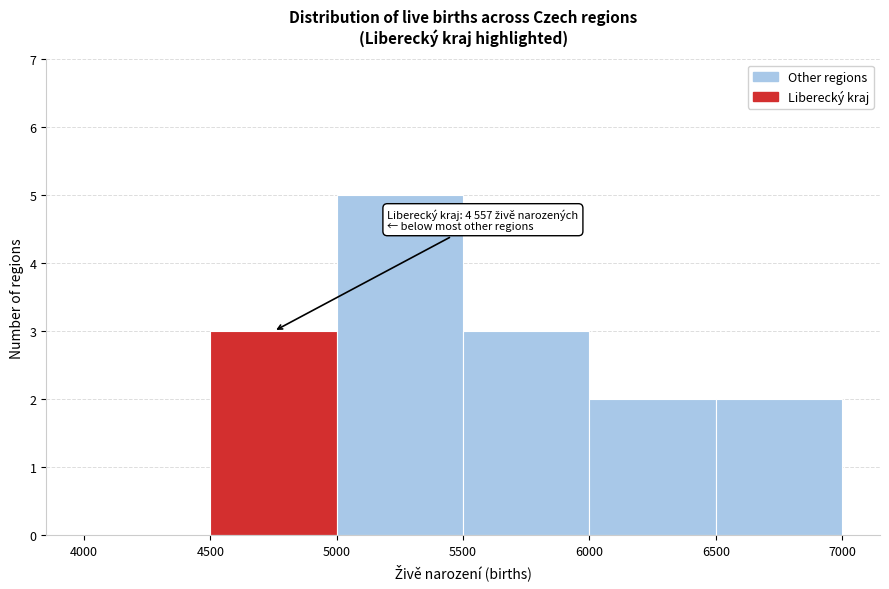

Over which range of the x-axis is the bar tallest?

5000 to 5500